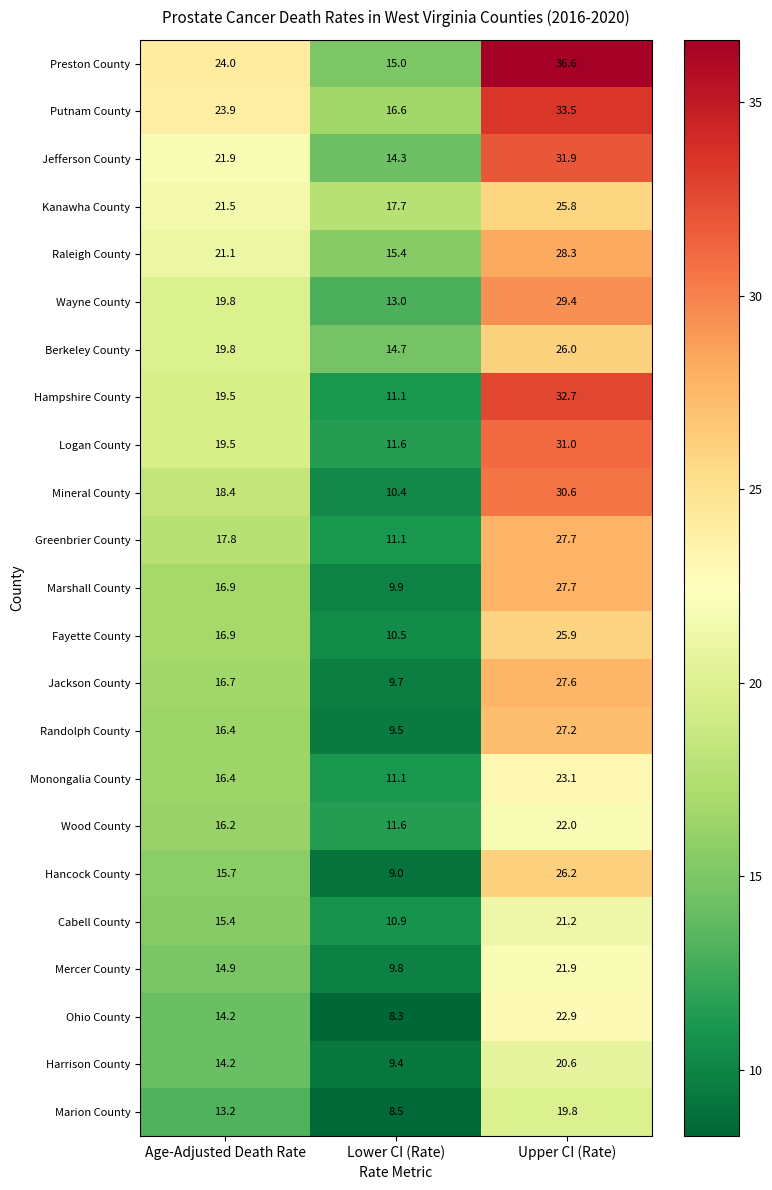

Where is Berkeley County nearest to the value 20?

Age-Adjusted Death Rate